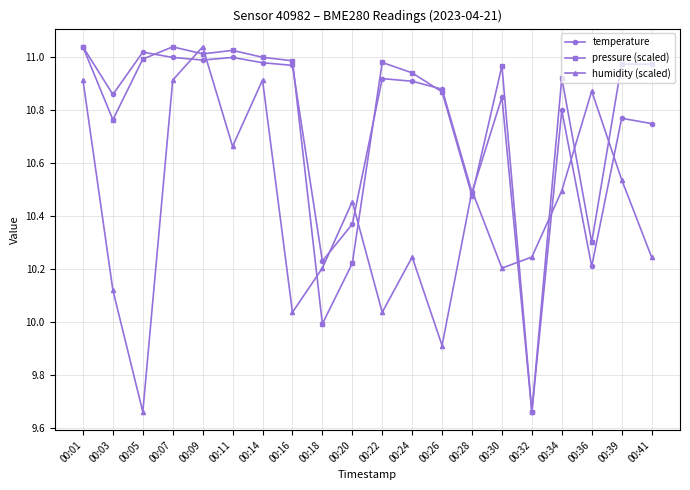

The value of temperature at 00:03 is 10.9. True or false?

True